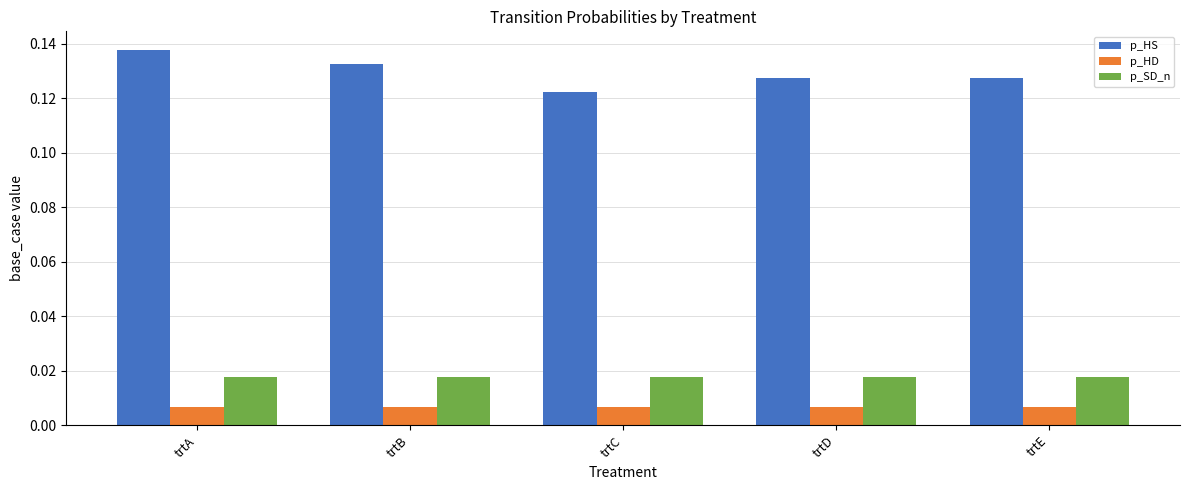

Count the p_HD values in the range 0 to 1.

5